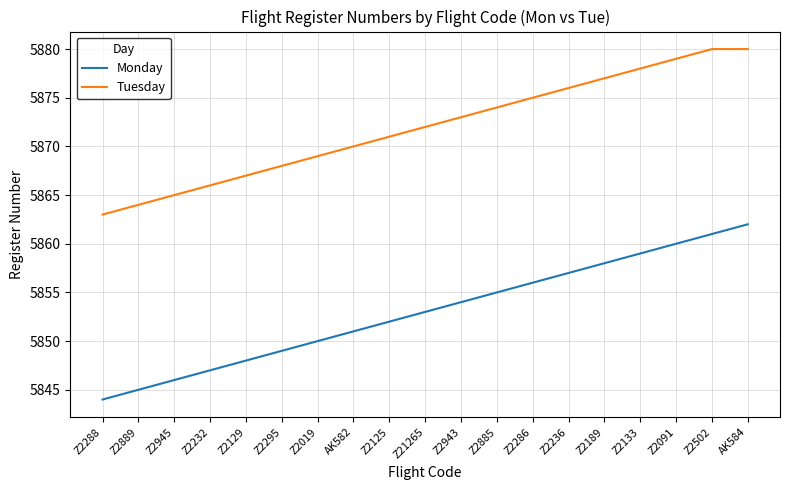

Is this an area chart (filled region under the line)?

No